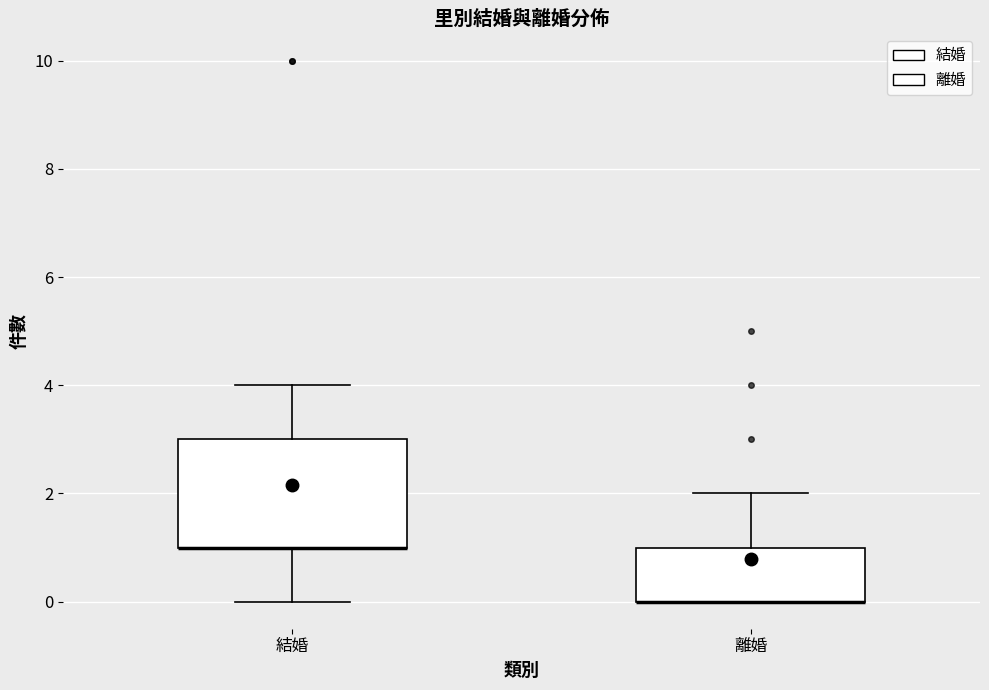

Reading left to right, read every box against the y-axis: the position of its median line, the range the box covers, and the ends of its whiskers. The values are not printed on the chart, so give them approximately, as read against the axis.

結婚: median 1 (drawn on the box's lower edge), box 1 to 3, whiskers 0 to 4
離婚: median 0 (drawn on the box's lower edge), box 0 to 1, whiskers 0 to 2